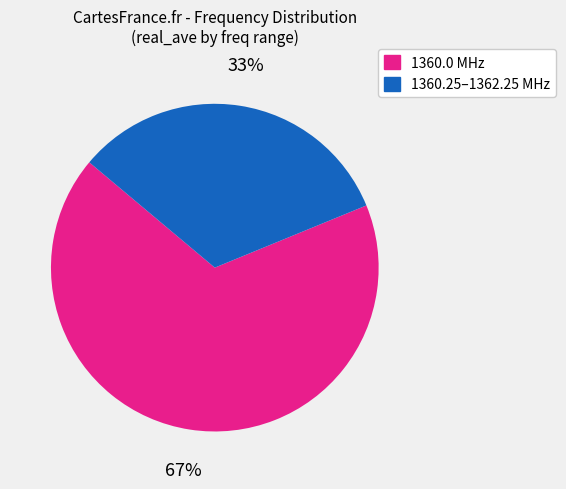

To the nearest percent, what is the average slice percentage?

50%